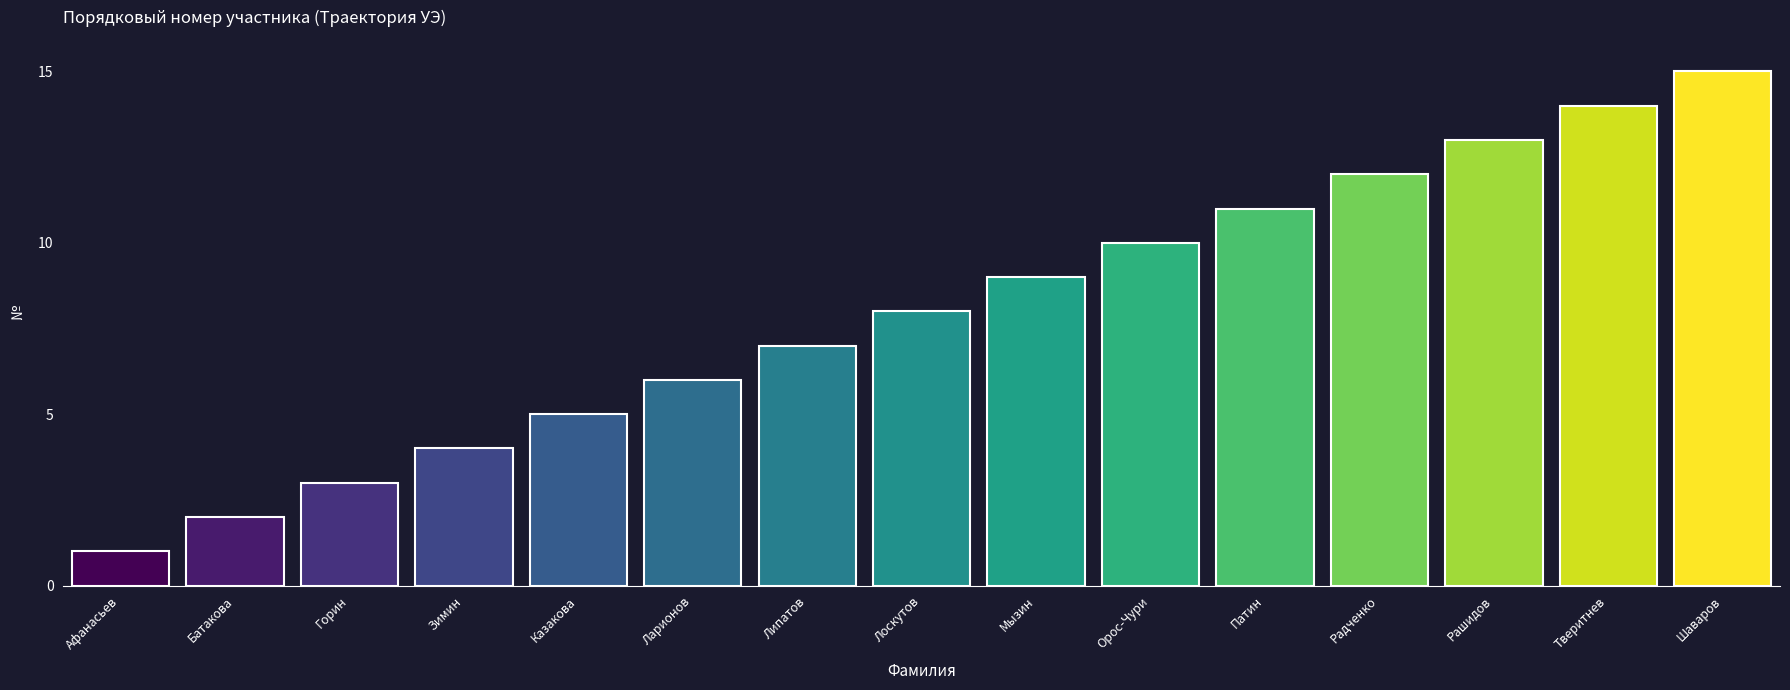

How many bars are there in total?

15